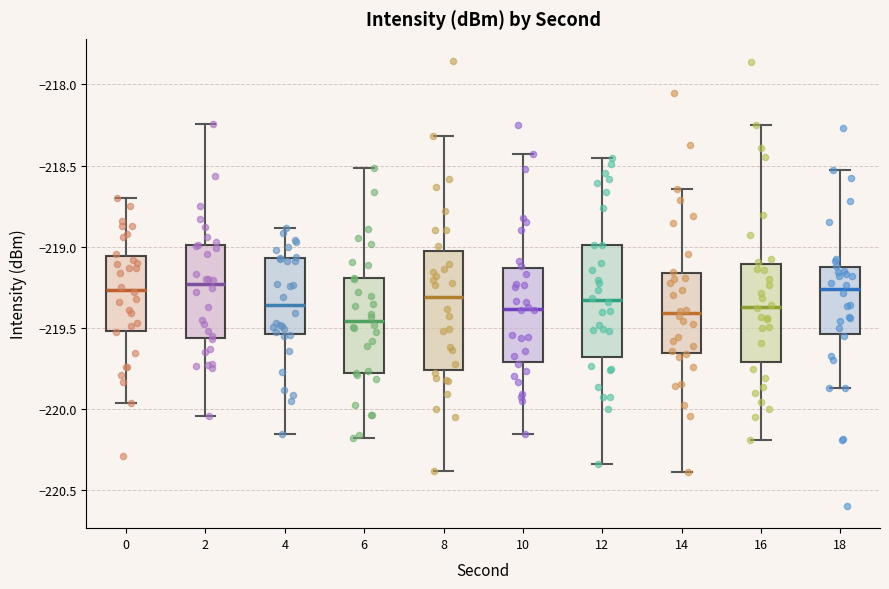

Reading left to right, transcribe this box plot: for each box, give where its median line is, the range the box spans, and where its two whiskers end, as read against the y-axis. The values are not printed on the chart, so give them approximately, as read against the axis.

0: median -219.25, box -219.50 to -219.05, whiskers -219.95 to -218.70
2: median -219.25, box -219.55 to -219.00, whiskers -220.05 to -218.25
4: median -219.35, box -219.55 to -219.05, whiskers -220.15 to -218.90
6: median -219.45, box -219.80 to -219.20, whiskers -220.20 to -218.50
8: median -219.30, box -219.75 to -219.00, whiskers -220.40 to -218.30
10: median -219.40, box -219.70 to -219.15, whiskers -220.15 to -218.45
12: median -219.35, box -219.70 to -219.00, whiskers -220.35 to -218.45
14: median -219.40, box -219.65 to -219.15, whiskers -220.40 to -218.65
16: median -219.35, box -219.70 to -219.10, whiskers -220.20 to -218.25
18: median -219.25, box -219.55 to -219.15, whiskers -219.85 to -218.55